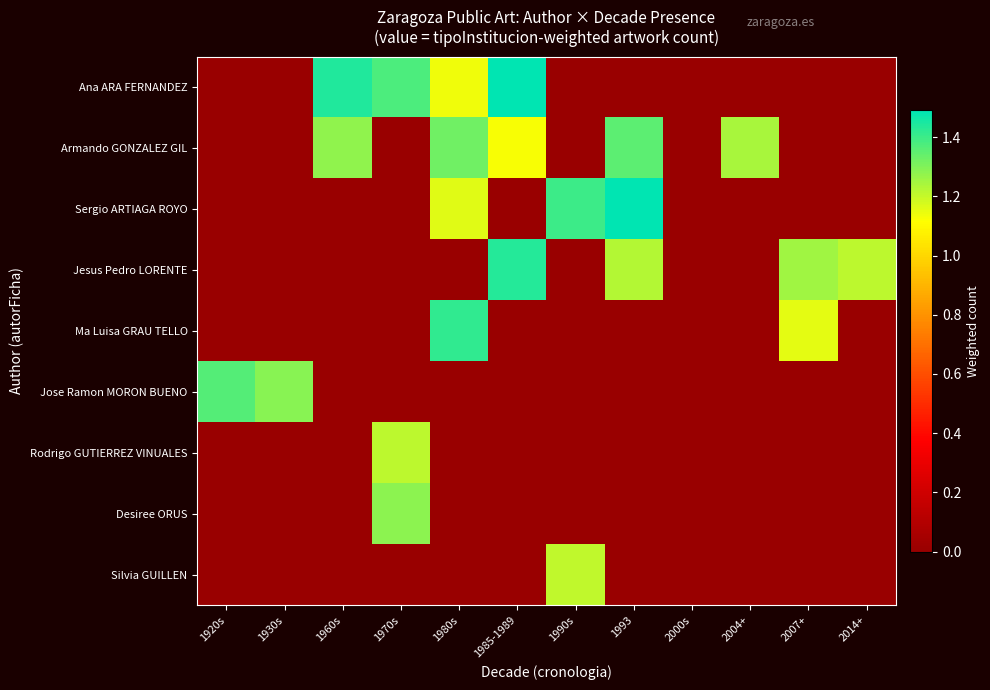

Reading right to left, extract all data points from this chart.

Ana ARA FERNANDEZ: 2014+=0.0	2007+=0.0	2004+=0.0	2000s=0.0	1993=0.0	1990s=0.0	1985-1989=1.5	1980s=1.1	1970s=1.4	1960s=1.4	1930s=0.0	1920s=0.0
Armando GONZALEZ GIL: 2014+=0.0	2007+=0.0	2004+=1.2	2000s=0.0	1993=1.4	1990s=0.0	1985-1989=1.1	1980s=1.3	1970s=0.0	1960s=1.3	1930s=0.0	1920s=0.0
Sergio ARTIAGA ROYO: 2014+=0.0	2007+=0.0	2004+=0.0	2000s=0.0	1993=1.5	1990s=1.4	1985-1989=0.0	1980s=1.2	1970s=0.0	1960s=0.0	1930s=0.0	1920s=0.0
Jesus Pedro LORENTE: 2014+=1.2	2007+=1.3	2004+=0.0	2000s=0.0	1993=1.2	1990s=0.0	1985-1989=1.4	1980s=0.0	1970s=0.0	1960s=0.0	1930s=0.0	1920s=0.0
Ma Luisa GRAU TELLO: 2014+=0.0	2007+=1.2	2004+=0.0	2000s=0.0	1993=0.0	1990s=0.0	1985-1989=0.0	1980s=1.4	1970s=0.0	1960s=0.0	1930s=0.0	1920s=0.0
Jose Ramon MORON BUENO: 2014+=0.0	2007+=0.0	2004+=0.0	2000s=0.0	1993=0.0	1990s=0.0	1985-1989=0.0	1980s=0.0	1970s=0.0	1960s=0.0	1930s=1.3	1920s=1.4
Rodrigo GUTIERREZ VINUALES: 2014+=0.0	2007+=0.0	2004+=0.0	2000s=0.0	1993=0.0	1990s=0.0	1985-1989=0.0	1980s=0.0	1970s=1.2	1960s=0.0	1930s=0.0	1920s=0.0
Desiree ORUS: 2014+=0.0	2007+=0.0	2004+=0.0	2000s=0.0	1993=0.0	1990s=0.0	1985-1989=0.0	1980s=0.0	1970s=1.3	1960s=0.0	1930s=0.0	1920s=0.0
Silvia GUILLEN: 2014+=0.0	2007+=0.0	2004+=0.0	2000s=0.0	1993=0.0	1990s=1.2	1985-1989=0.0	1980s=0.0	1970s=0.0	1960s=0.0	1930s=0.0	1920s=0.0